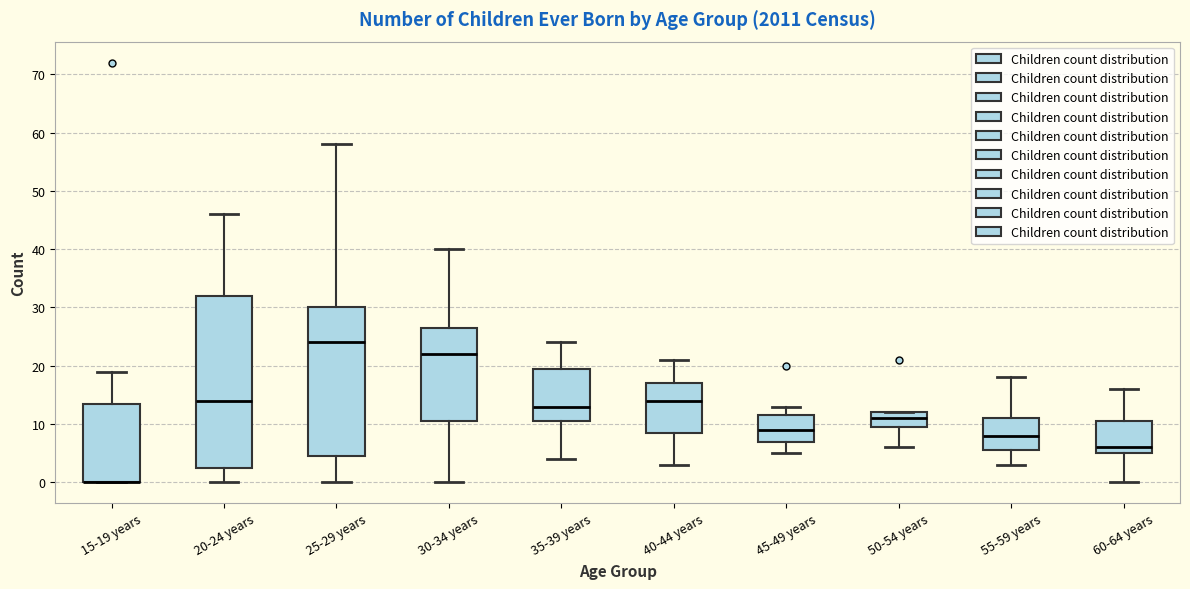

Comparing the boxes themselves (not the whiskers), which one is the tallest?

20-24 years